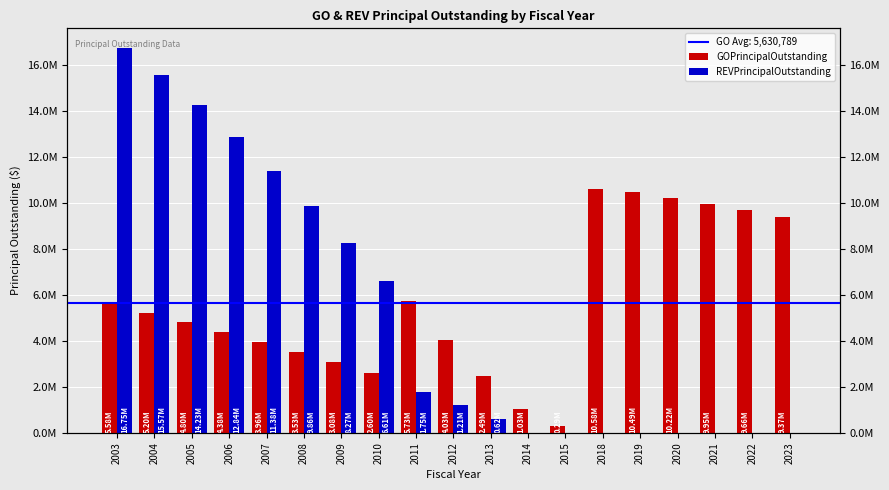

Reading left to right, what are all the values shown in this chart?

GOPrincipalOutstanding: 2003=5585000	2004=5200000	2005=4800000	2006=4385000	2007=3965000	2008=3530000	2009=3075000	2010=2600000	2011=5730000	2012=4025000	2013=2490000	2014=1030000	2015=295000	2018=10580000	2019=10490000	2020=10225000	2021=9950000	2022=9665000	2023=9365000
REVPrincipalOutstanding: 2003=16745000	2004=15570000	2005=14235000	2006=12840000	2007=11380000	2008=9855000	2009=8265000	2010=6610000	2011=1755000	2012=1205000	2013=620000	2014=0	2015=0	2018=0	2019=0	2020=0	2021=0	2022=0	2023=0